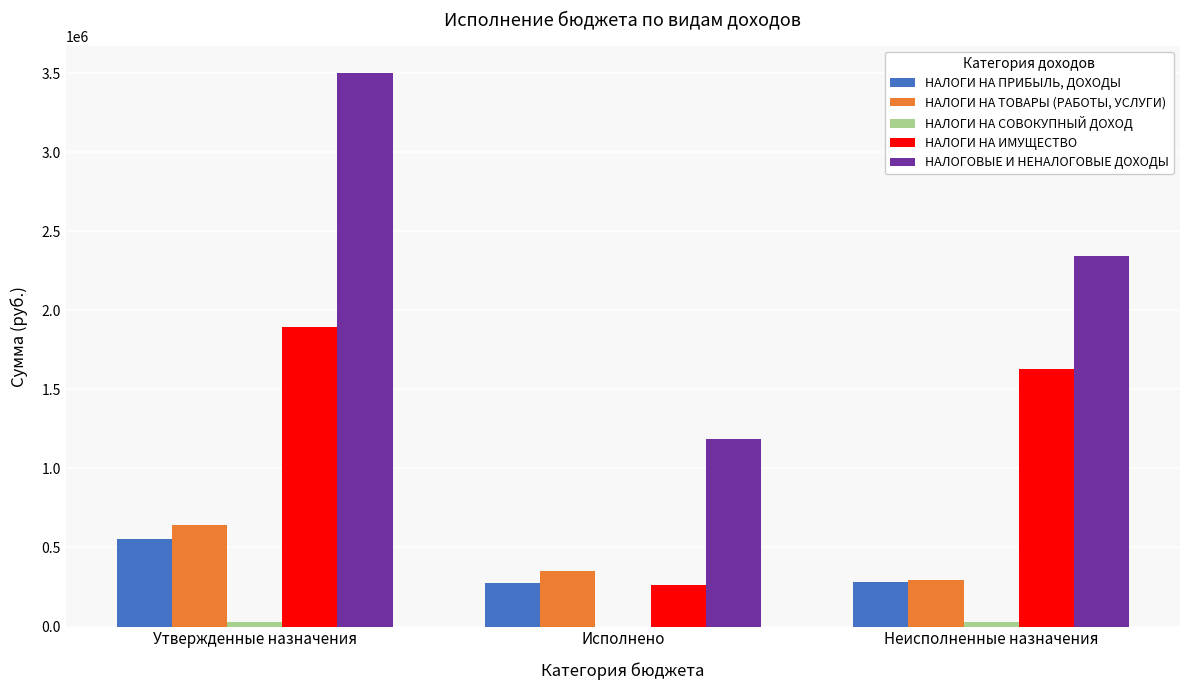

The НАЛОГОВЫЕ И НЕНАЛОГОВЫЕ ДОХОДЫ series shows 3846463.6 at Неисполненные назначения. True or false?

False